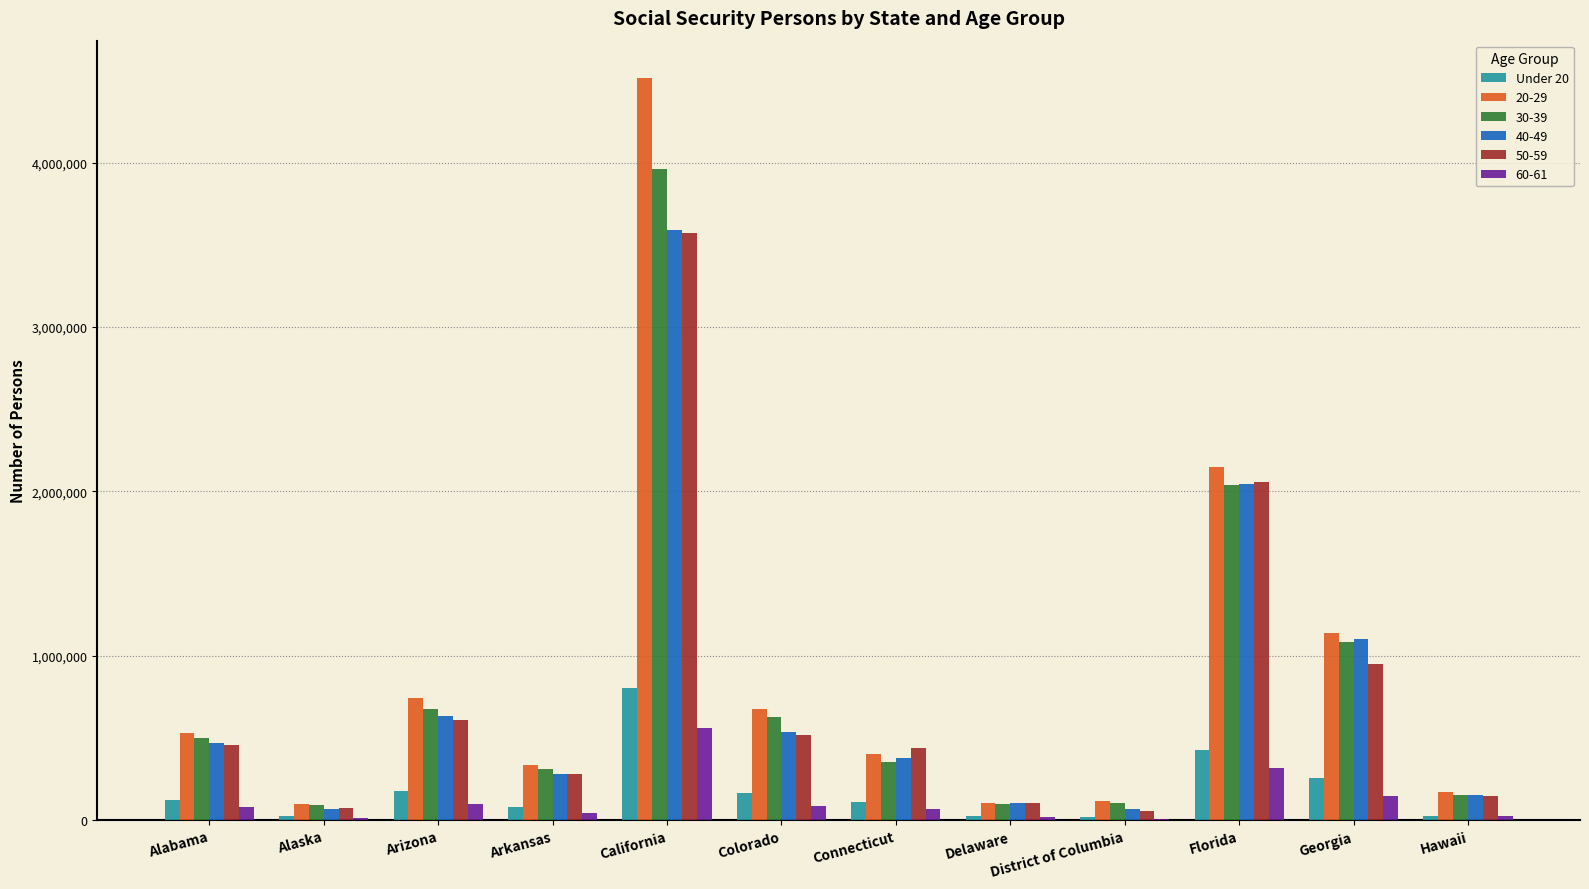

Which category has the highest value in the 60-61 series?

California